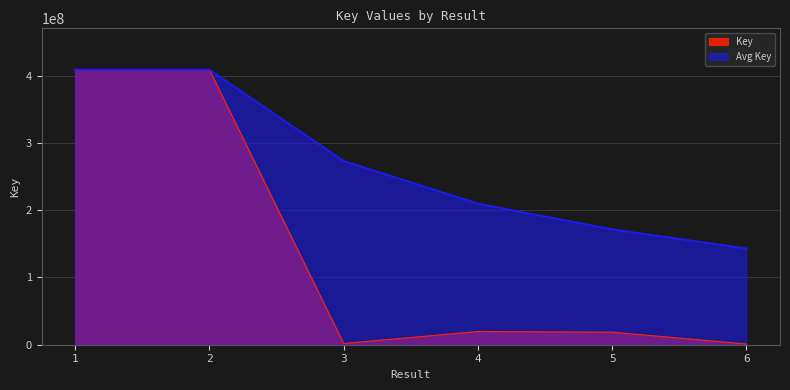

Rank the categories by value from highest to lowest.

2, 1, 4, 5, 3, 6